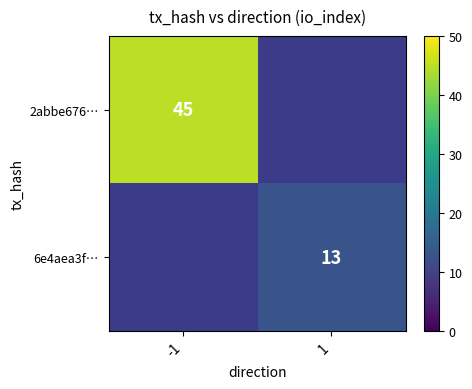

Which category has the lowest value across all series?

1